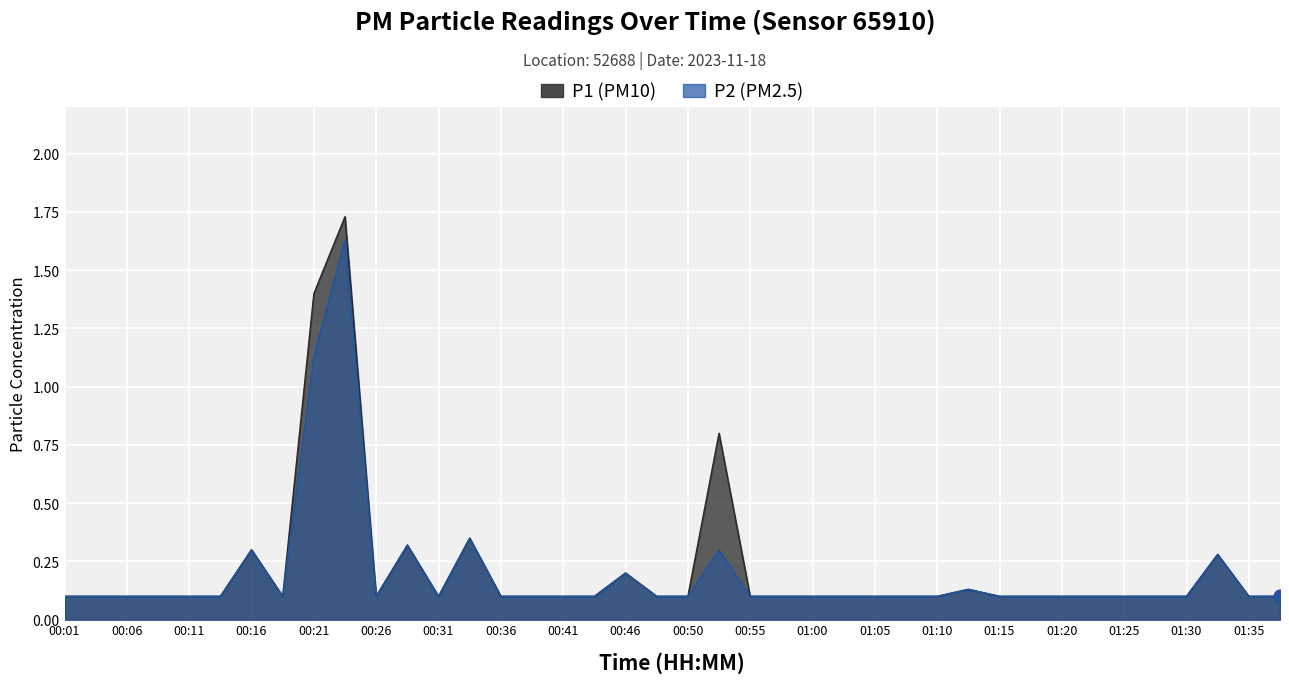

What are all the series names shown in the legend?

P1, P2